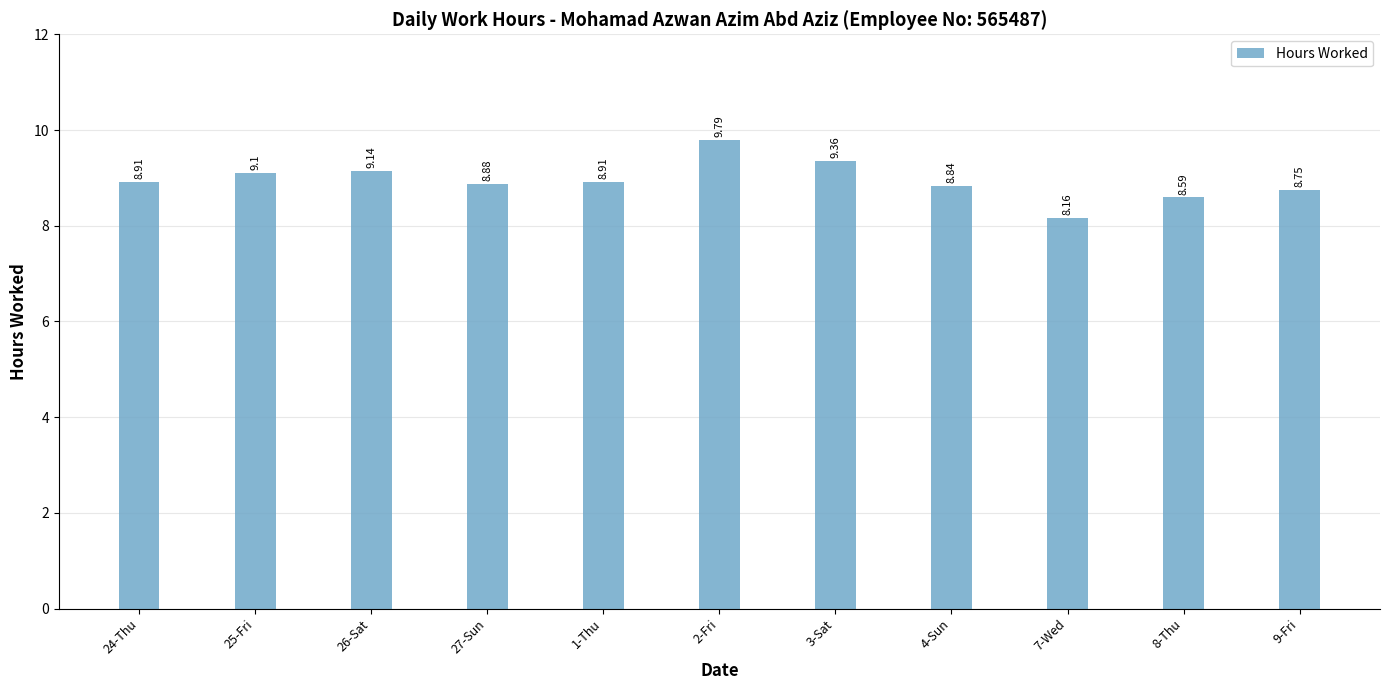

How many data points does each series have?

11